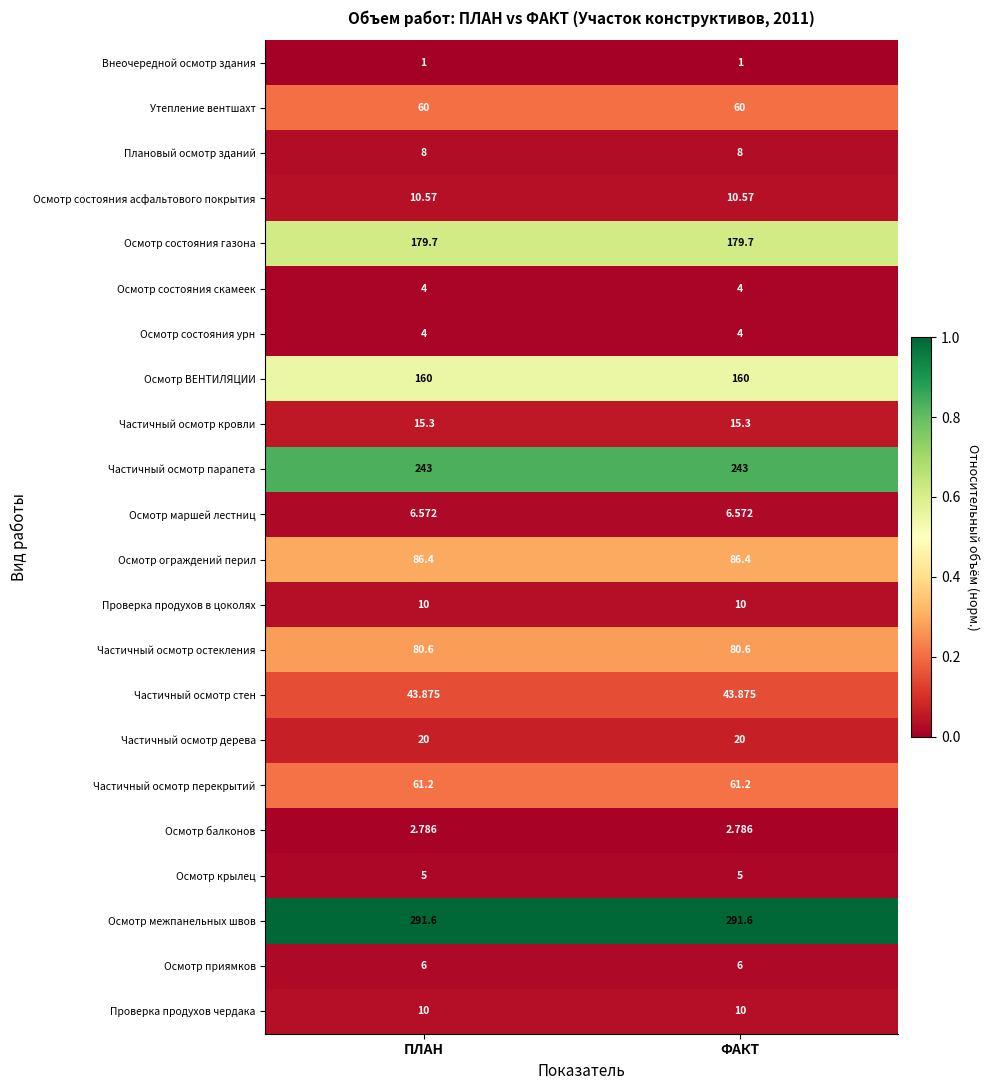

Is the value of Утепление вентшахт at ФАКТ greater than the value of Частичный осмотр кровли at ПЛАН?

Yes